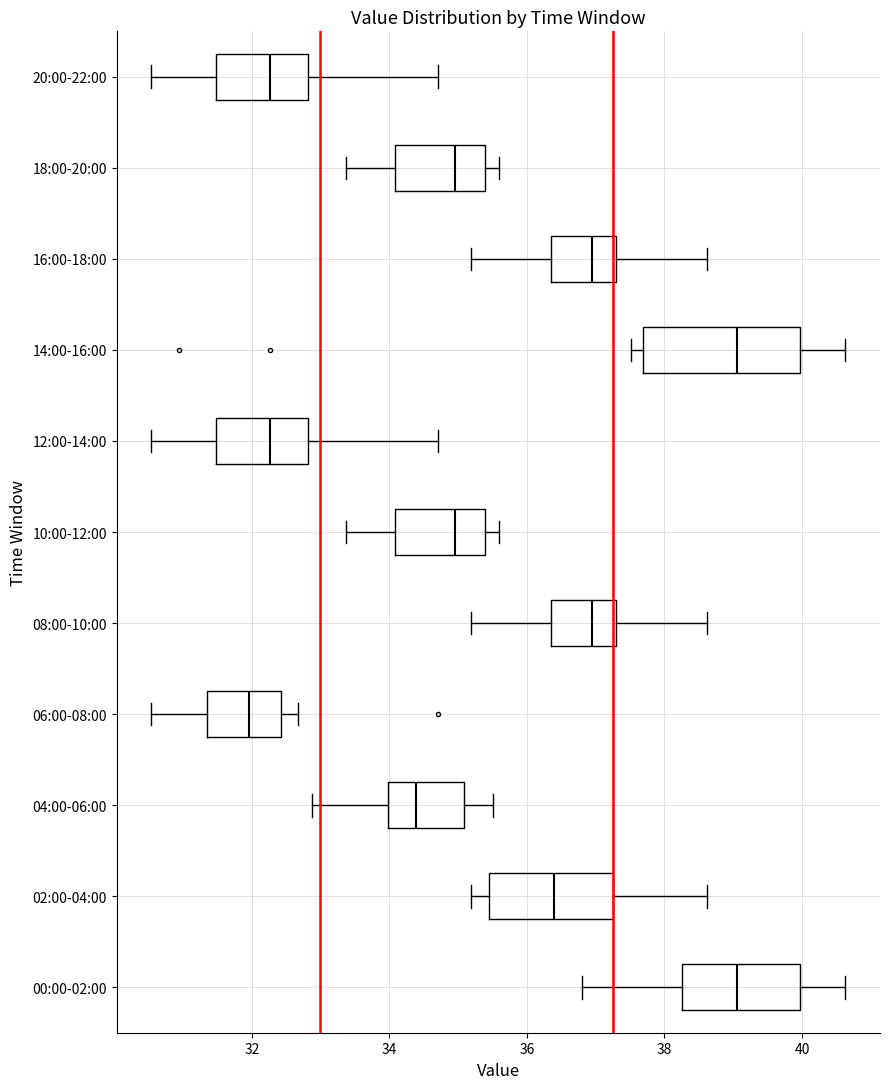

Reading bottom to top, read every box against the x-axis: the position of its median line, the range the box covers, and the ends of its whiskers. The values are not printed on the chart, so give them approximately, as read against the axis.

00:00-02:00: median 39.0, box 38.2 to 40.0, whiskers 36.8 to 40.6
02:00-04:00: median 36.4, box 35.4 to 37.2, whiskers 35.2 to 38.6
04:00-06:00: median 34.4, box 34.0 to 35.0, whiskers 32.8 to 35.6
06:00-08:00: median 32.0, box 31.4 to 32.4, whiskers 30.6 to 32.6
08:00-10:00: median 37.0, box 36.4 to 37.4, whiskers 35.2 to 38.6
10:00-12:00: median 35.0, box 34.0 to 35.4, whiskers 33.4 to 35.6
12:00-14:00: median 32.2, box 31.4 to 32.8, whiskers 30.6 to 34.8
14:00-16:00: median 39.0, box 37.6 to 40.0, whiskers 37.6 (just left of the box's left edge) to 40.6
16:00-18:00: median 37.0, box 36.4 to 37.4, whiskers 35.2 to 38.6
18:00-20:00: median 35.0, box 34.0 to 35.4, whiskers 33.4 to 35.6
20:00-22:00: median 32.2, box 31.4 to 32.8, whiskers 30.6 to 34.8